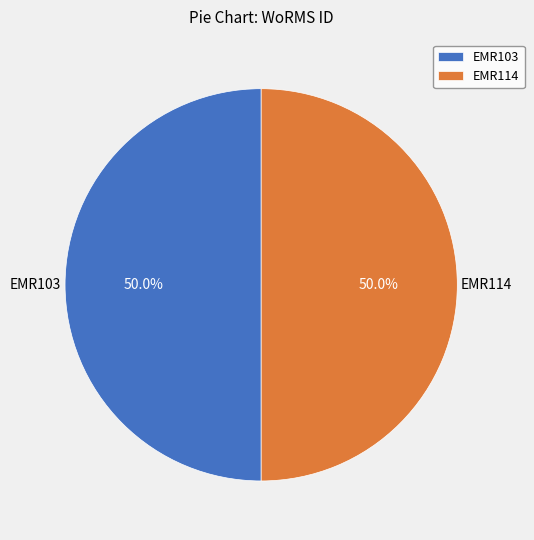

To the nearest percent, what percentage of the pie is EMR103?

50%